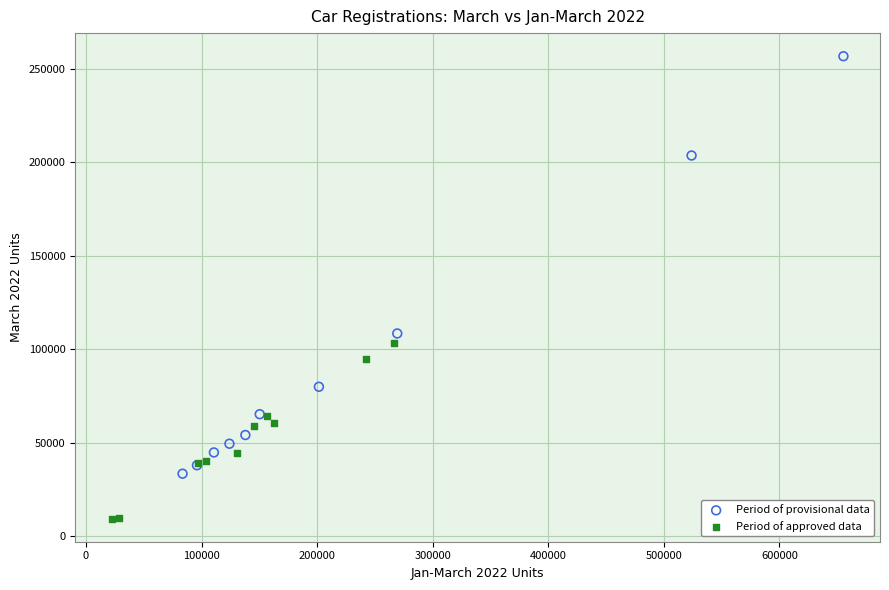

Which series reaches the minimum Y coordinate?

Period of approved data